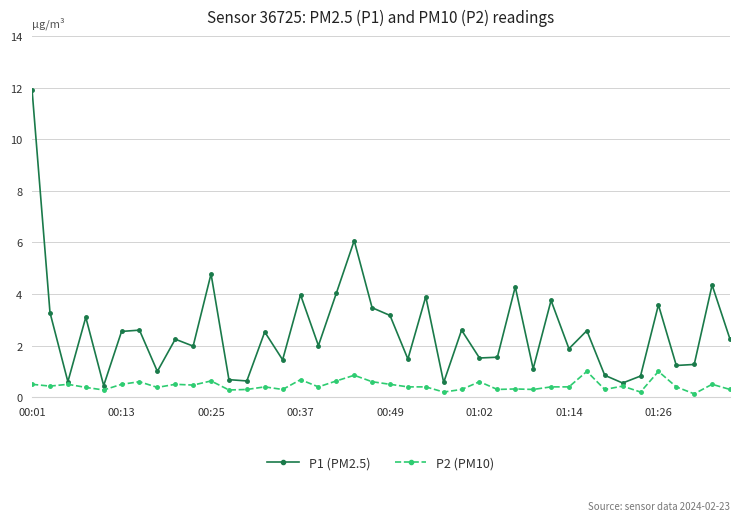

Which series has the widest spread of values?

P1 (PM2.5)